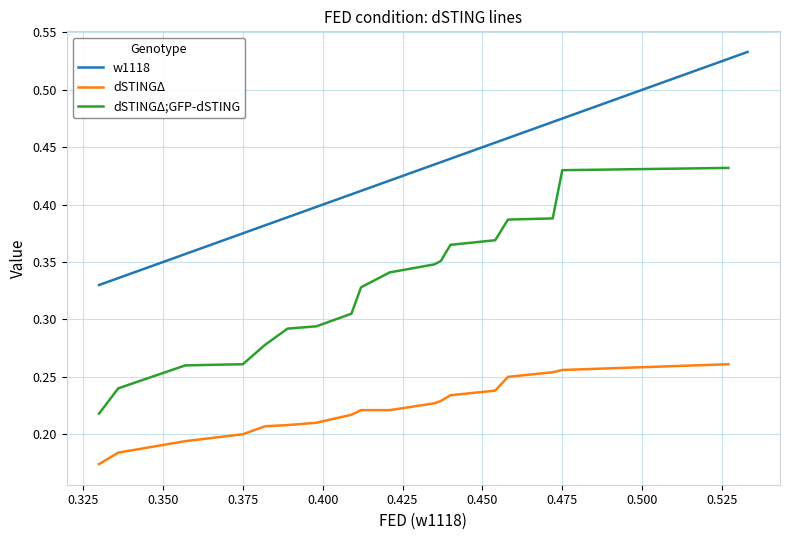

What is the maximum value shown in the chart?

0.5